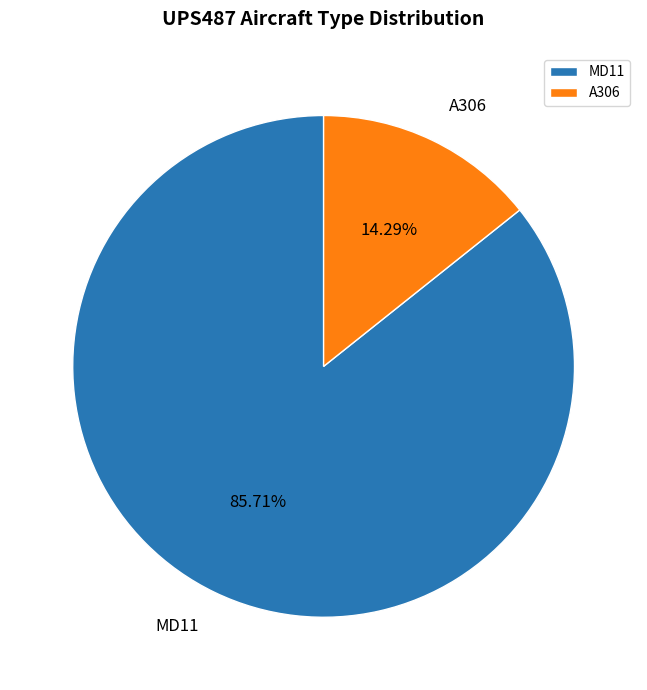

Between MD11 and A306, which is larger?

MD11